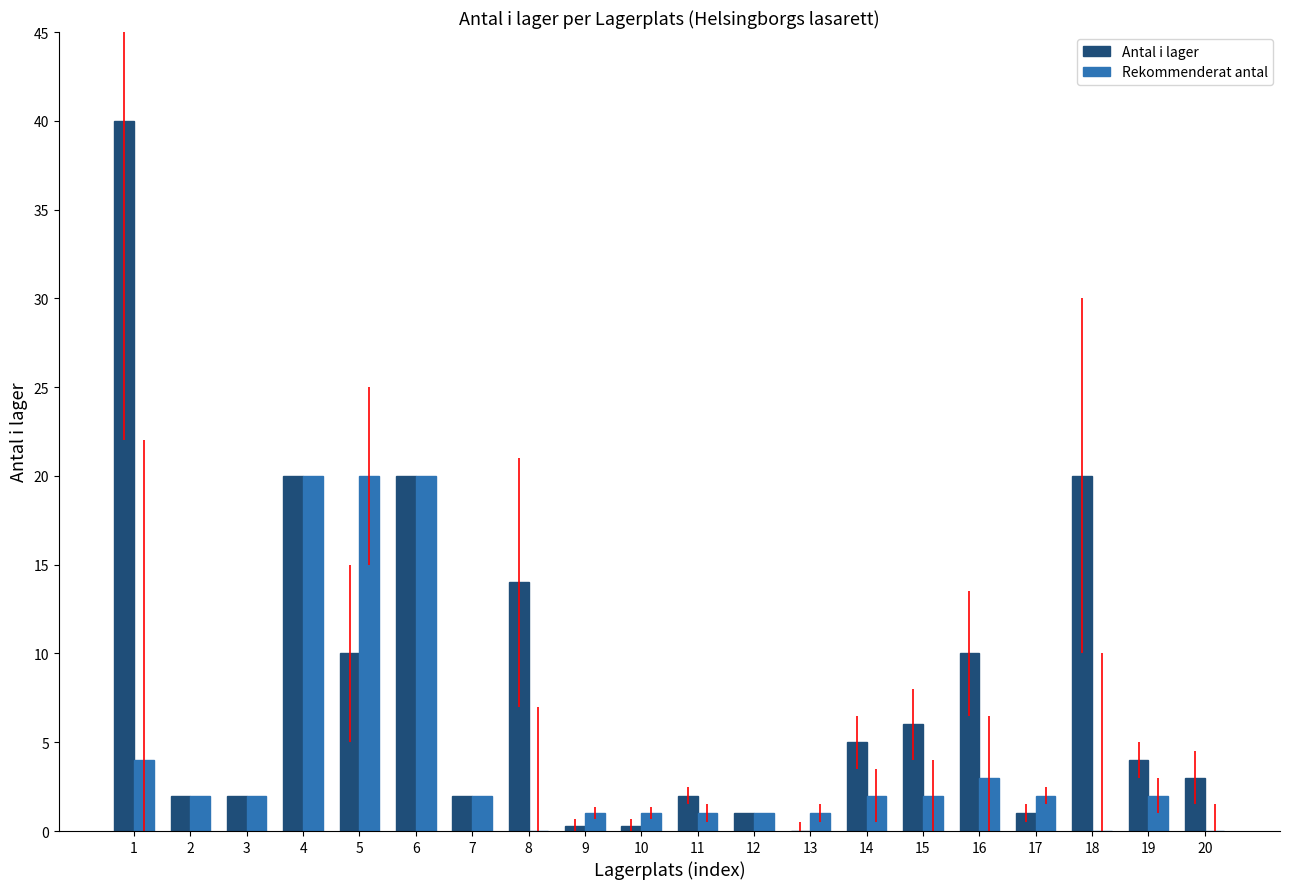

Reading left to right, extract all data points from this chart.

Antal i lager: 1=40.0	2=2.0	3=2.0	4=20.0	5=10.0	6=20.0	7=2.0	8=14.0	9=0.3	10=0.3	11=2.0	12=1.0	13=0.0	14=5.0	15=6.0	16=10.0	17=1.0	18=20.0	19=4.0	20=3.0
Rekommenderat antal: 1=4.0	2=2.0	3=2.0	4=20.0	5=20.0	6=20.0	7=2.0	8=0.0	9=1.0	10=1.0	11=1.0	12=1.0	13=1.0	14=2.0	15=2.0	16=3.0	17=2.0	18=0.0	19=2.0	20=0.0